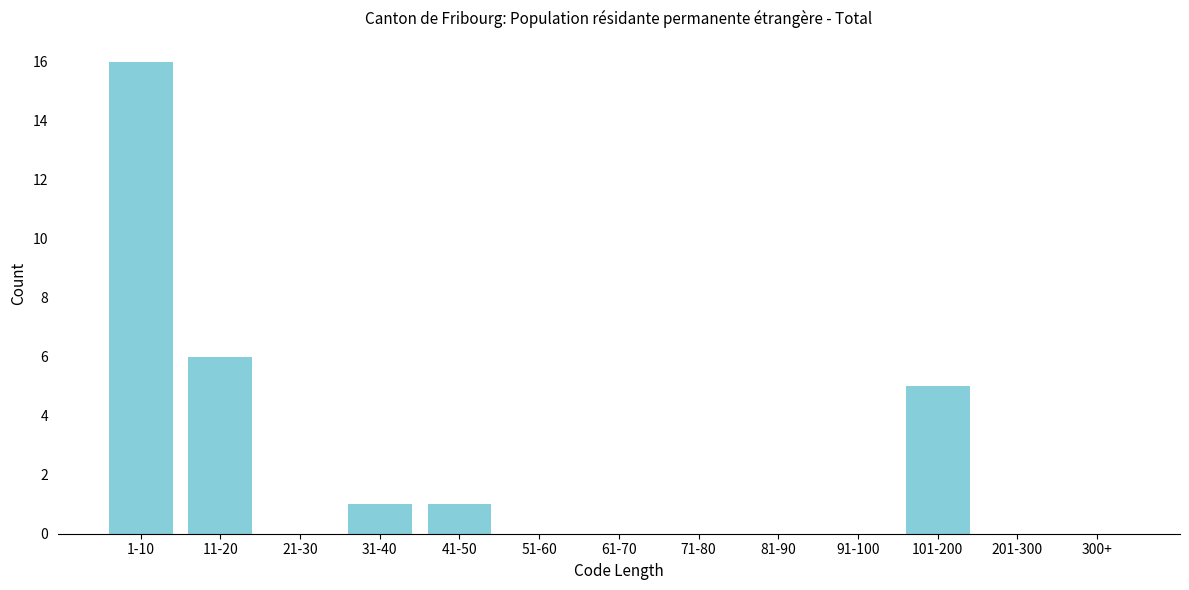

Reading right to left, transcribe all the data shown in this chart.

300+=0	201-300=0	101-200=5	91-100=0	81-90=0	71-80=0	61-70=0	51-60=0	41-50=1	31-40=1	21-30=0	11-20=6	1-10=16